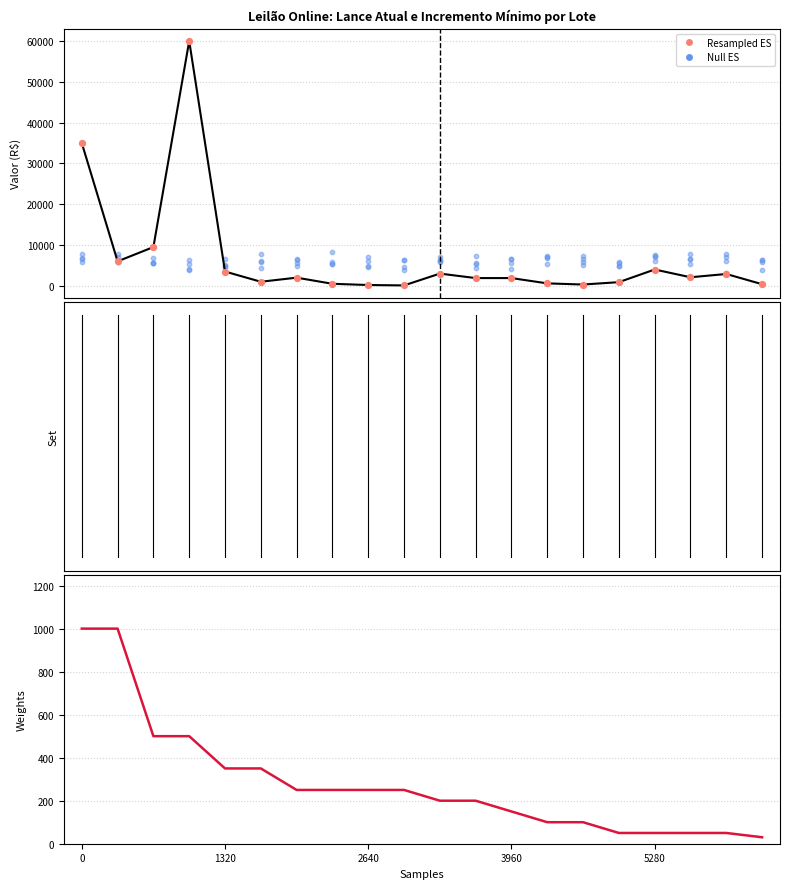

What is the total value across all series at 2640?

19500